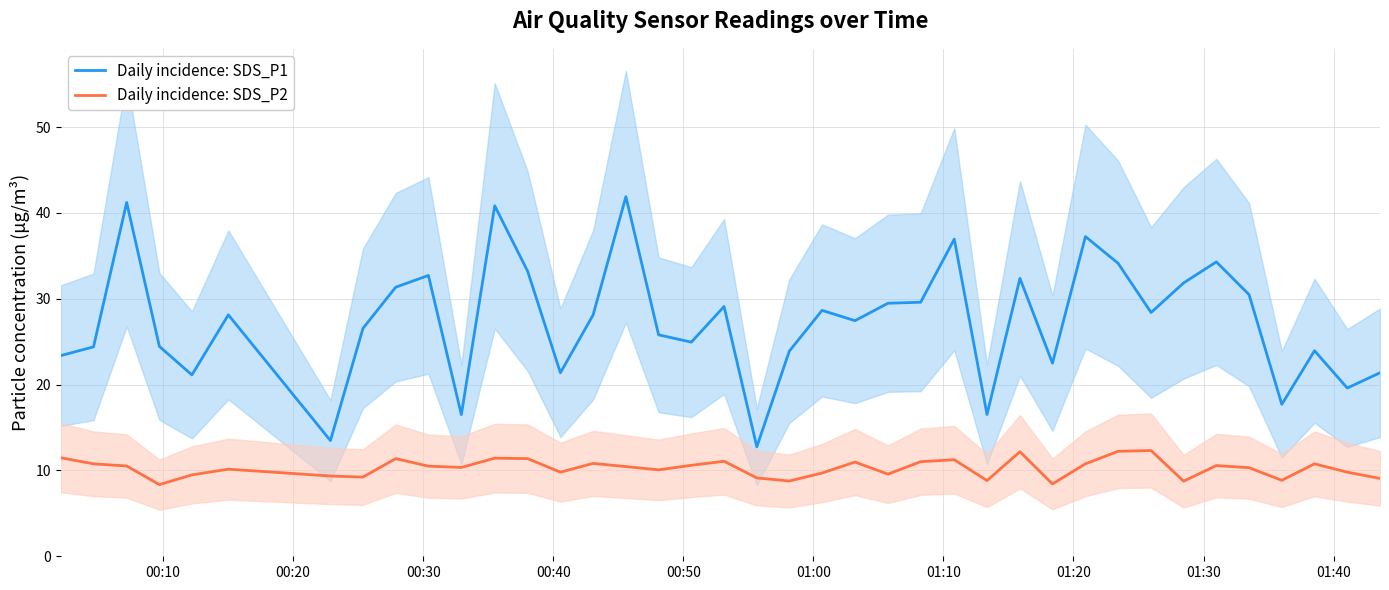

True or false: Daily incidence: SDS_P1 and Daily incidence: SDS_P2 intersect in this chart.

False